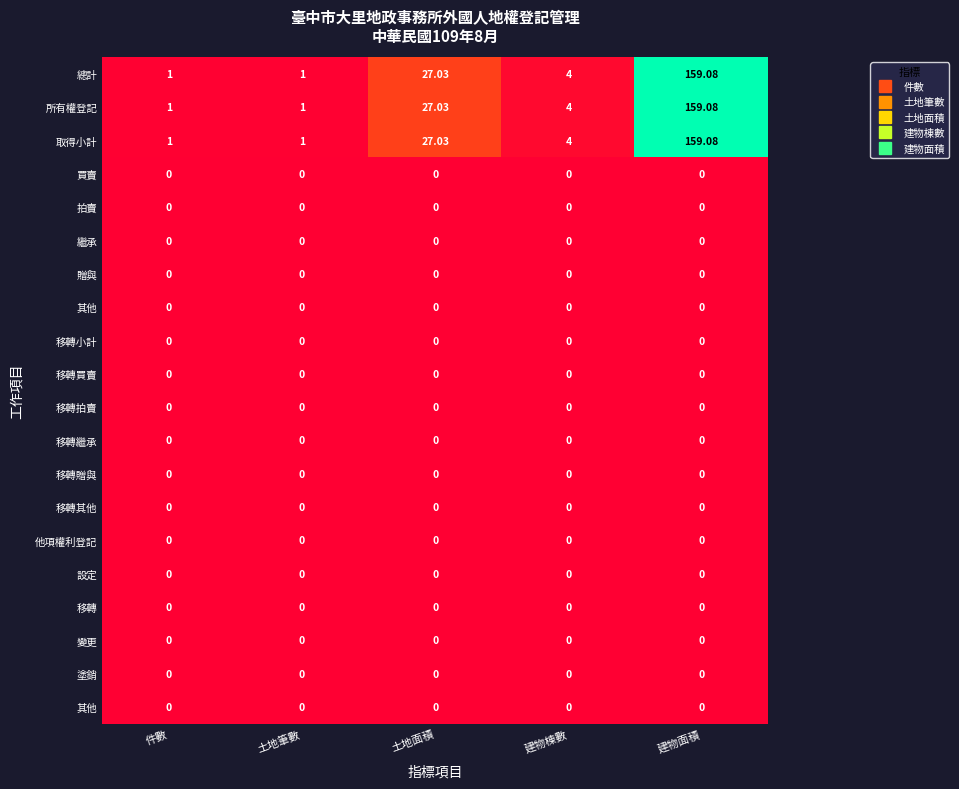

How many categories are shown in the chart?

5